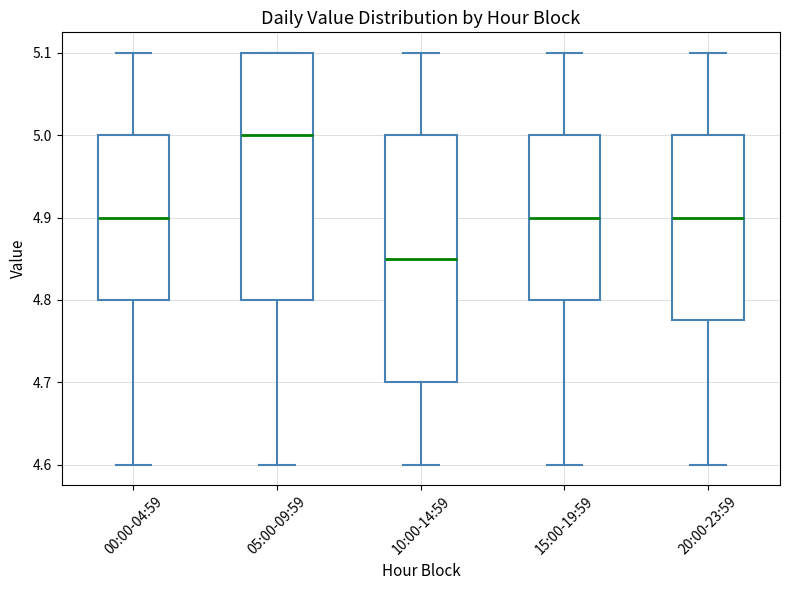

Which box has the highest median line?

05:00-09:59